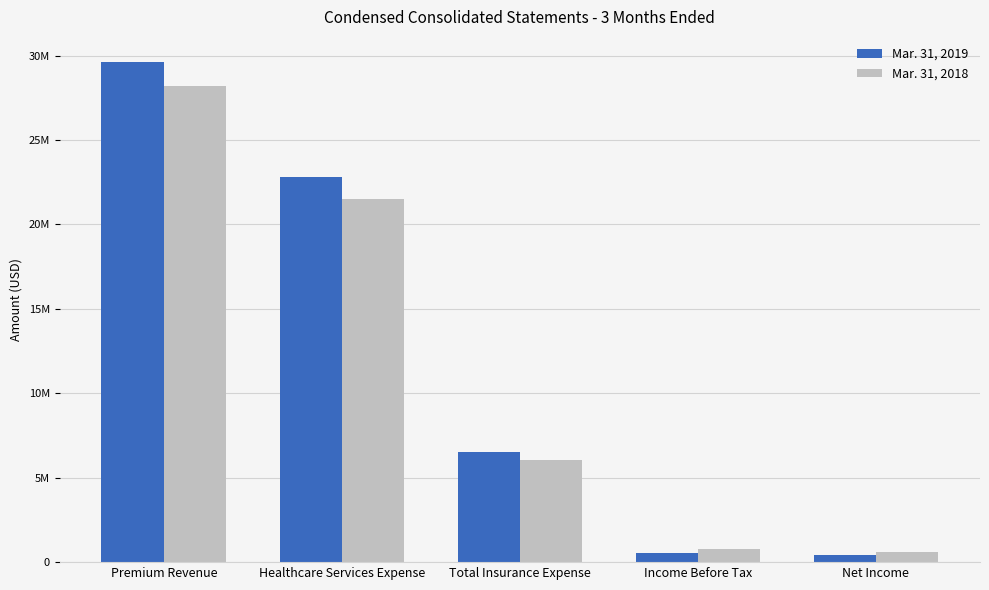

Are the bars horizontal?

No